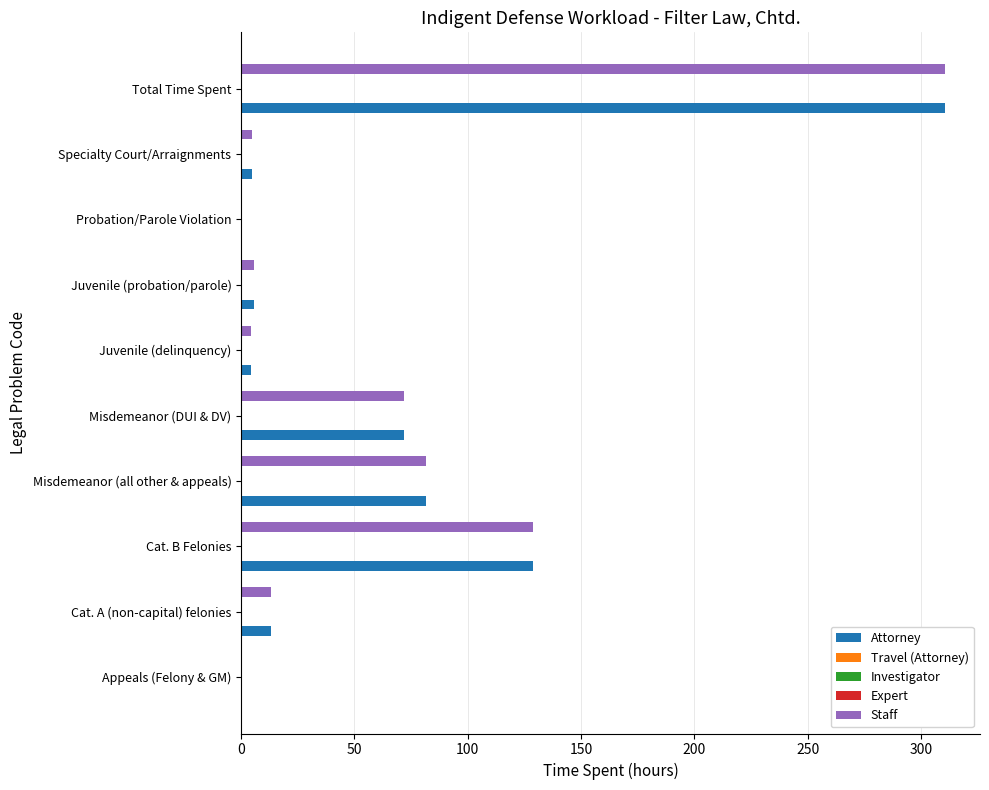

Between Total Time Spent and Specialty Court/Arraignments, which is larger?

Total Time Spent